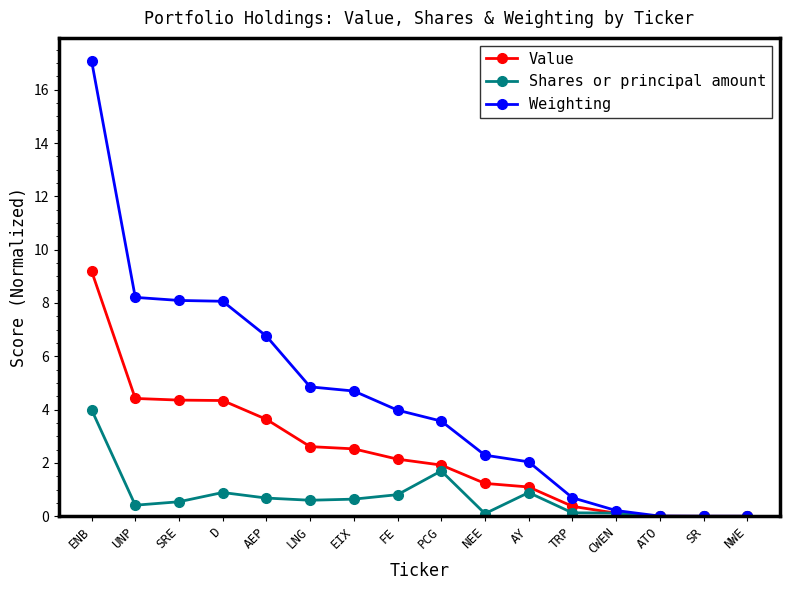

What is the label of the 6th point from the left?

LNG